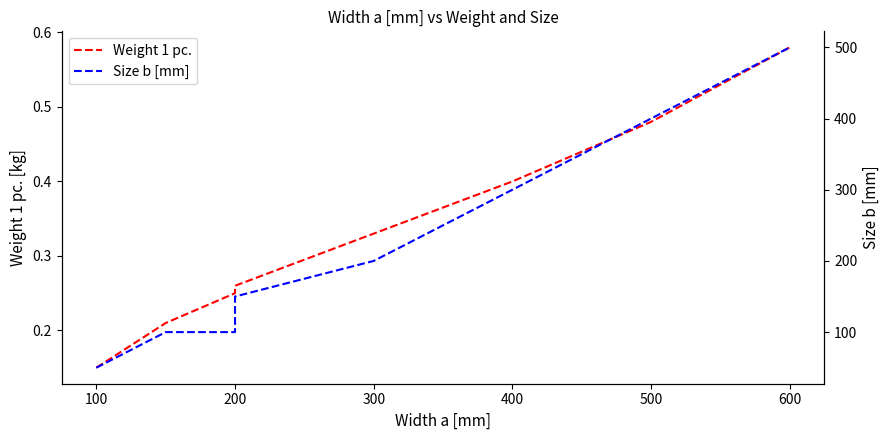

True or false: Weight 1 pc. and Size b [mm] cross at least once.

False